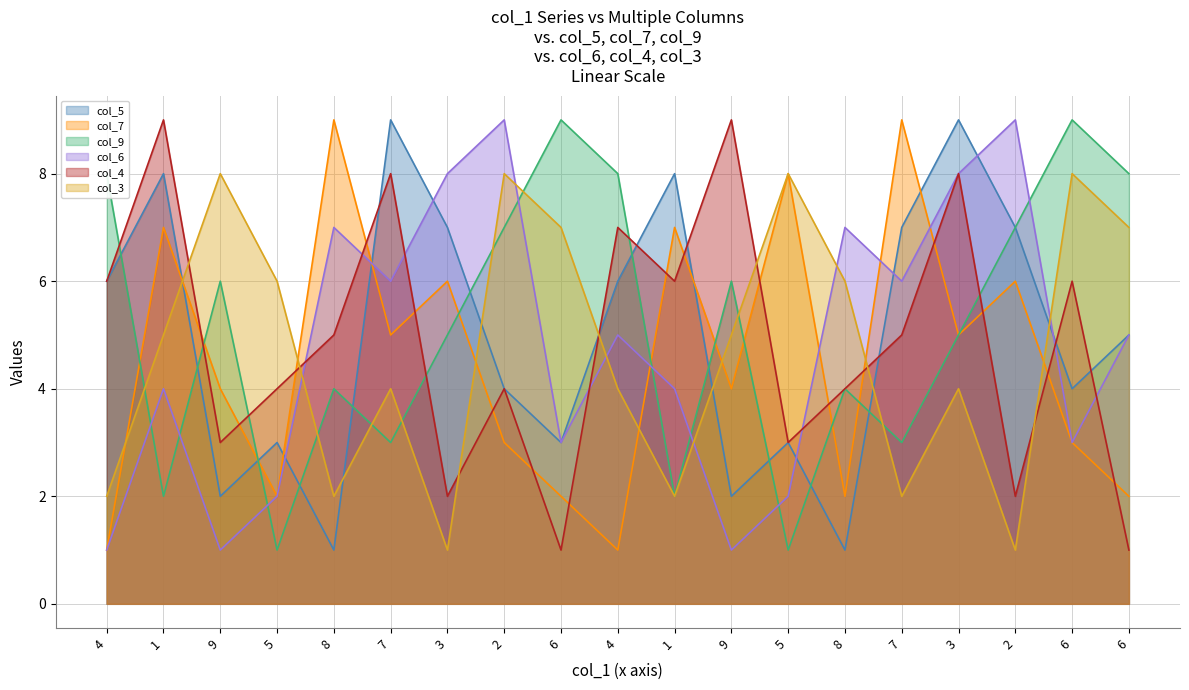

Which series has the largest range (max minus min)?

col_5